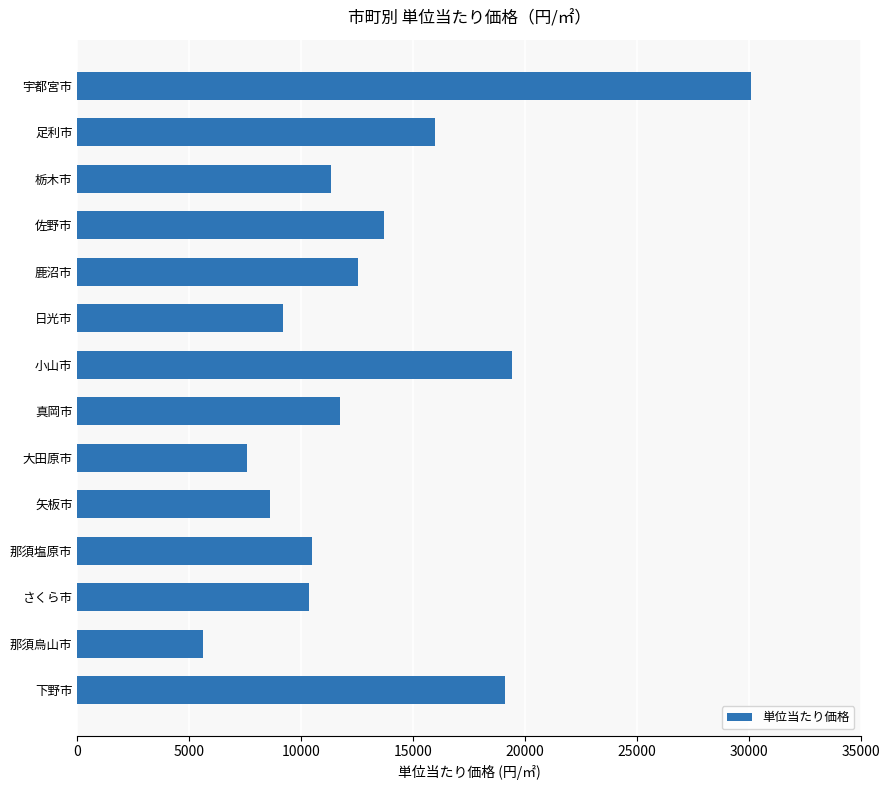

Read the value at 真岡市, to the nearest 100.

11800